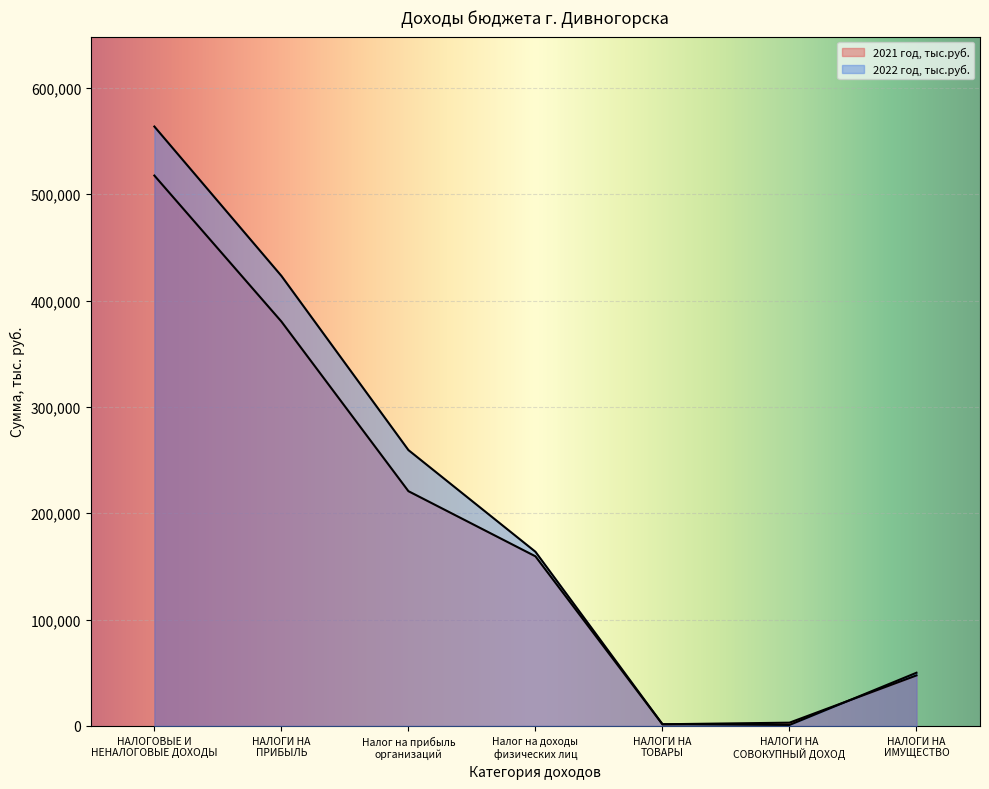

How many intersections are there between 2022 год, тыс.руб. and 2021 год, тыс.руб.?

2